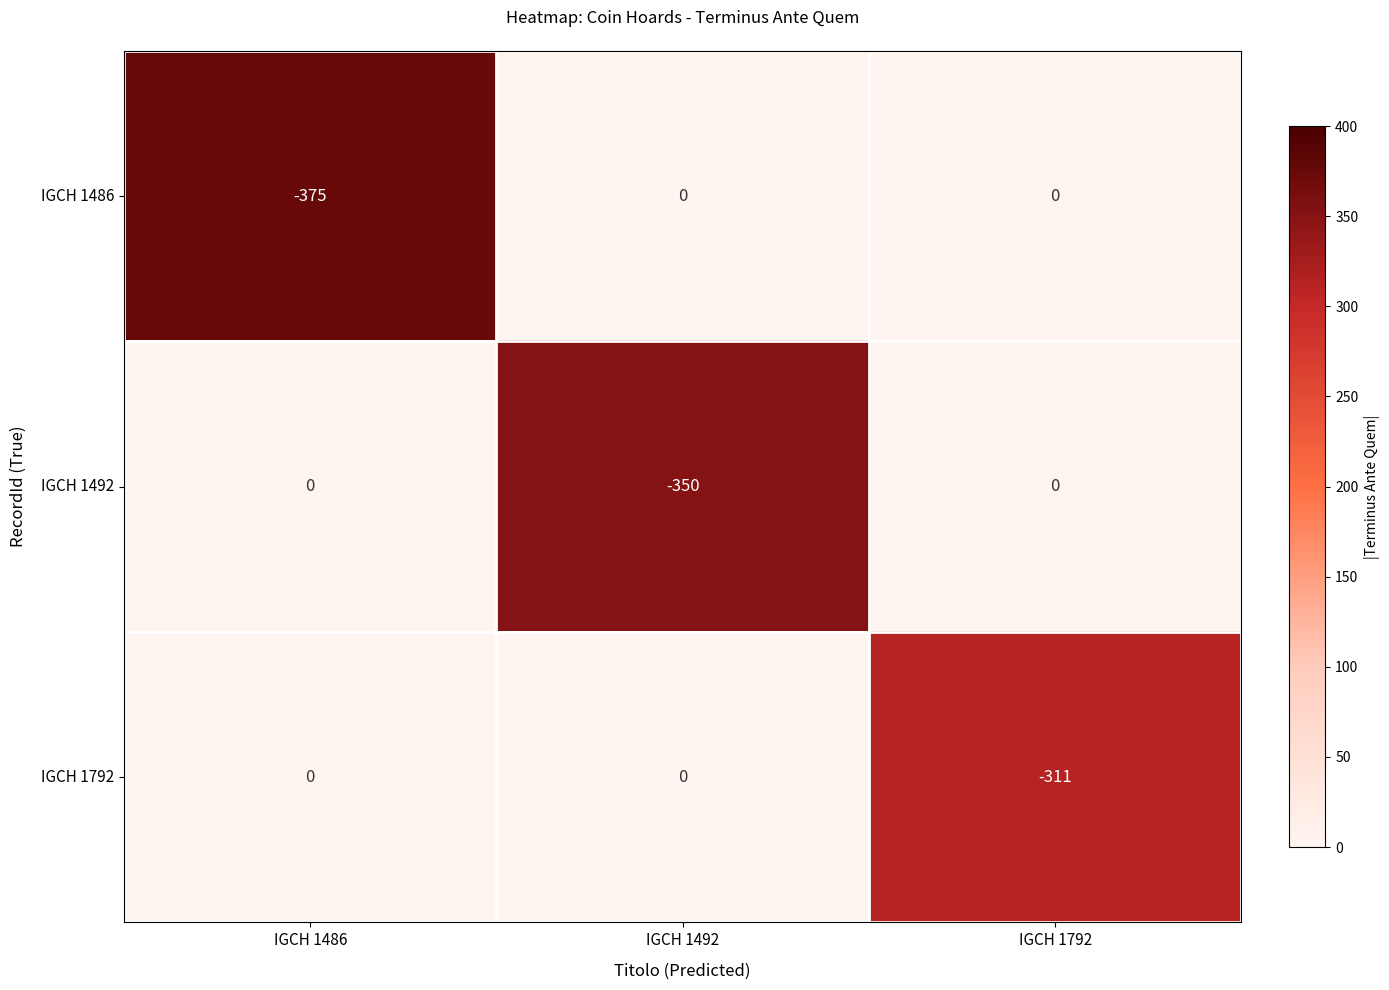

What is the maximum value shown in the chart?

0